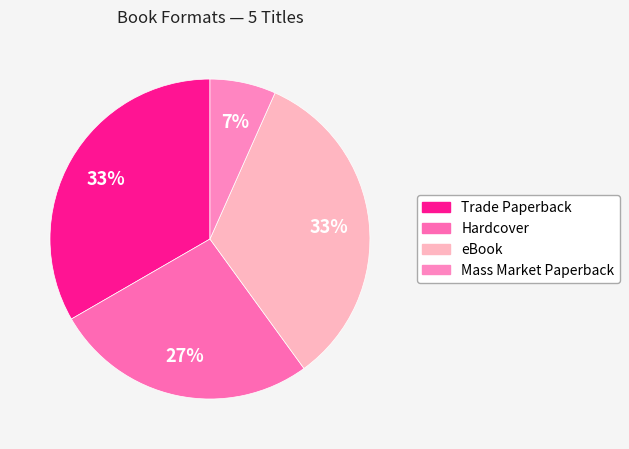

Does Trade Paperback represent more than half of the total?

No